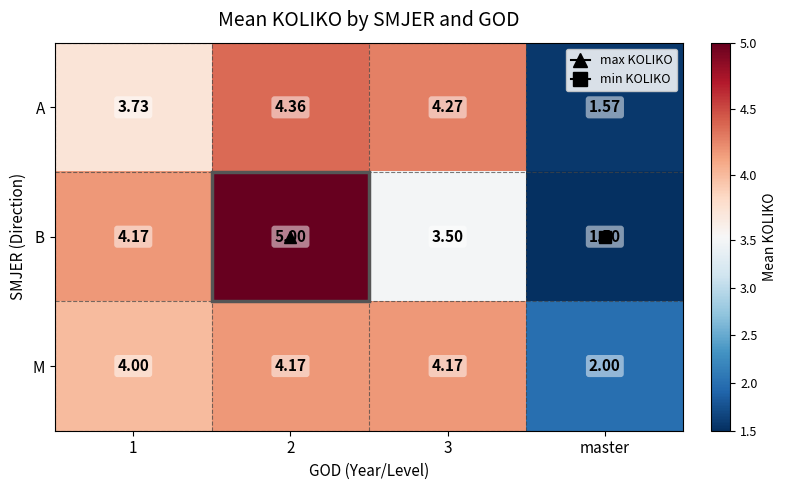

How many series are shown in this chart?

3